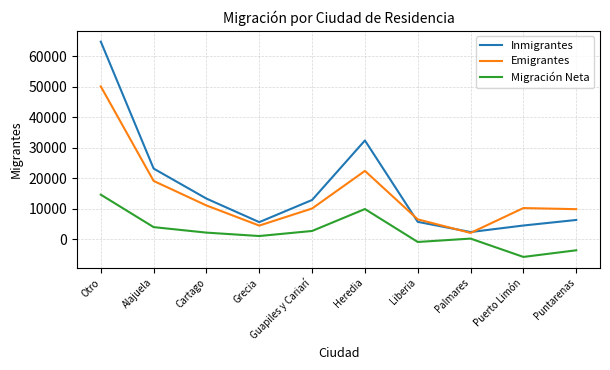

Where is Emigrantes nearest to the value 26160?

Heredia